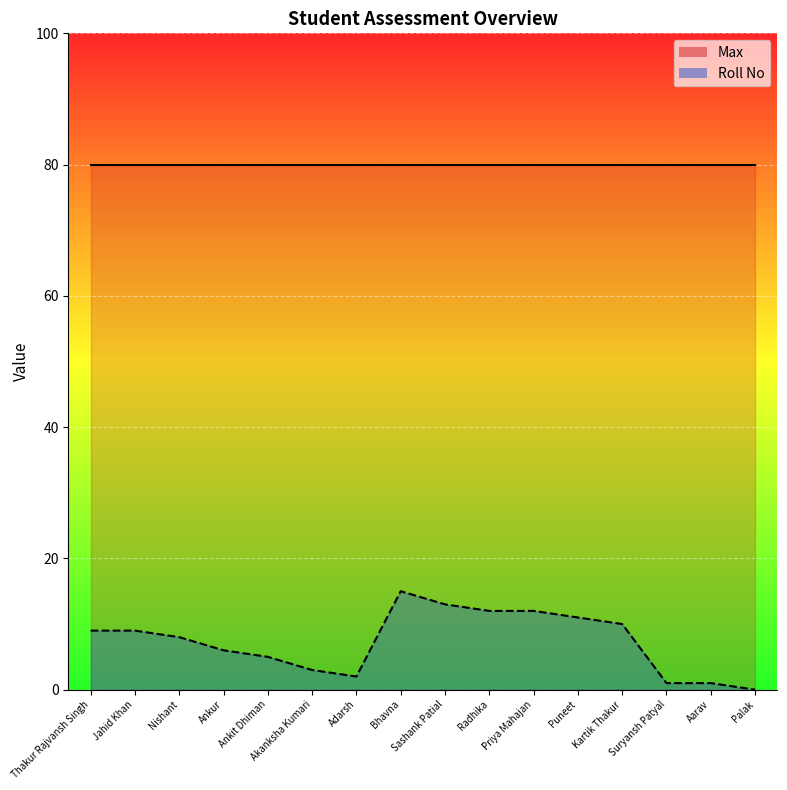

Where does the data first go above 9?

Bhavna